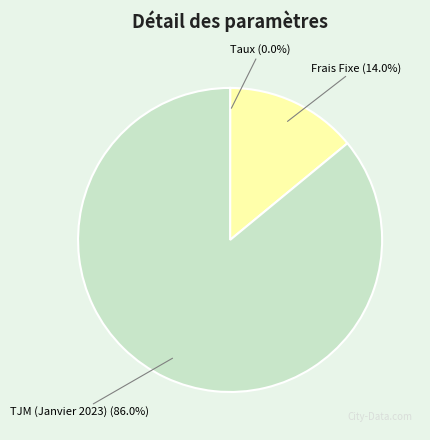

To the nearest percent, what is the average slice percentage?

33%